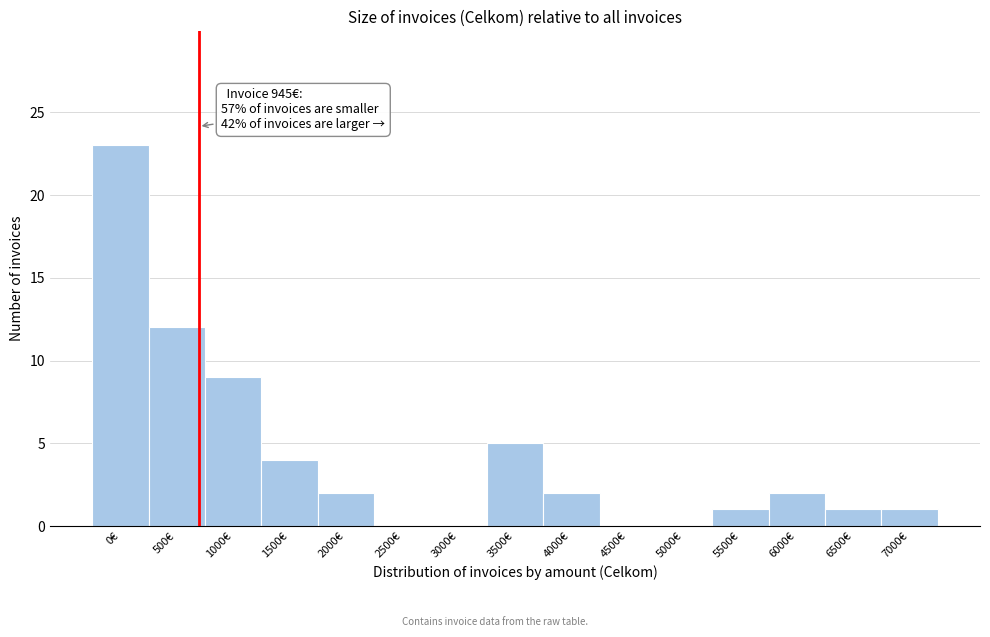

Reading right to left, transcribe all the data shown in this chart.

7000€=1	6500€=1	6000€=2	5500€=1	5000€=0	4500€=0	4000€=2	3500€=5	3000€=0	2500€=0	2000€=2	1500€=4	1000€=9	500€=12	0€=23